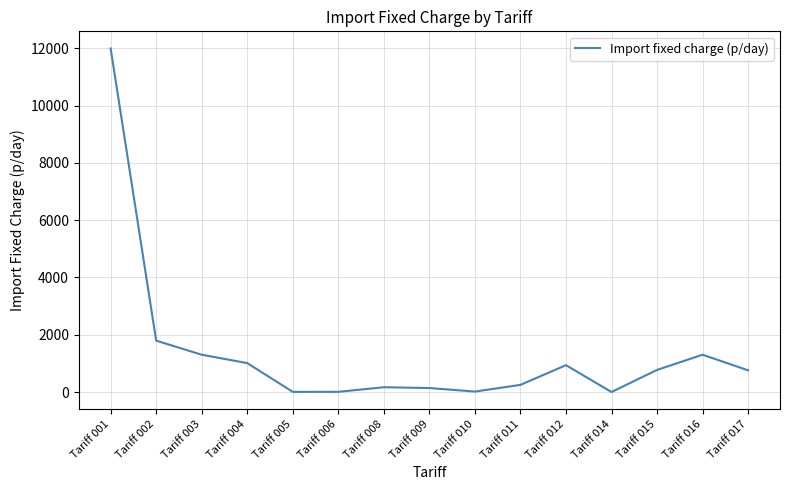

The value at Tariff 004 is 409.0. True or false?

False